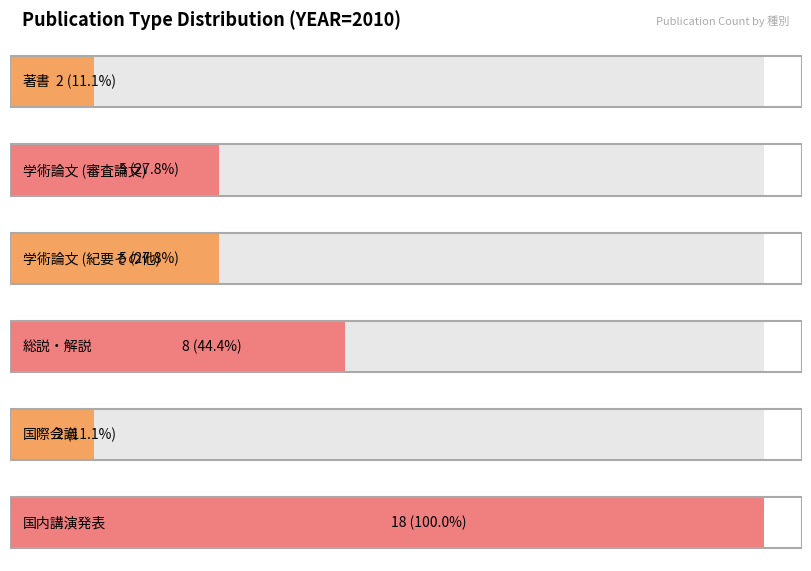

Rank the categories by value from lowest to highest.

著書, 国際会議, 学術論文 (審査論文), 学術論文 (紀要その他), 総説・解説, 国内講演発表